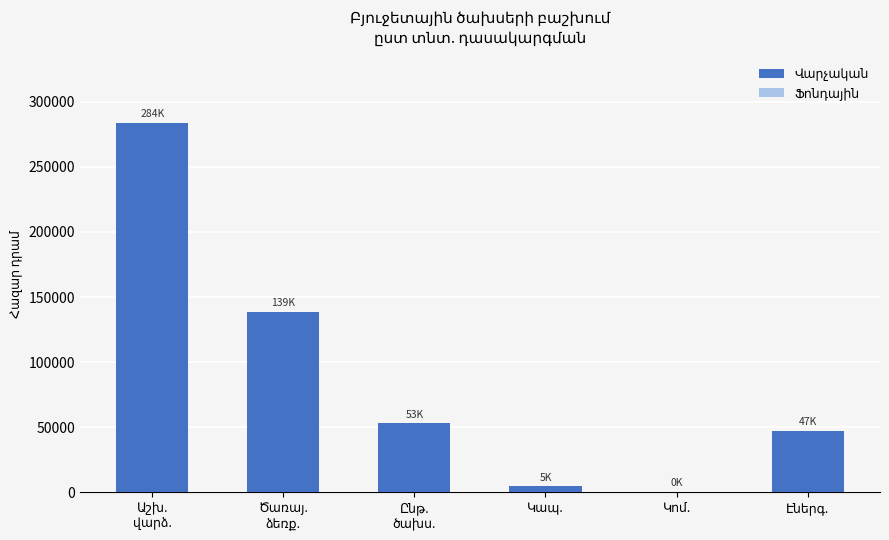

What is the sum of all values?

527231.1